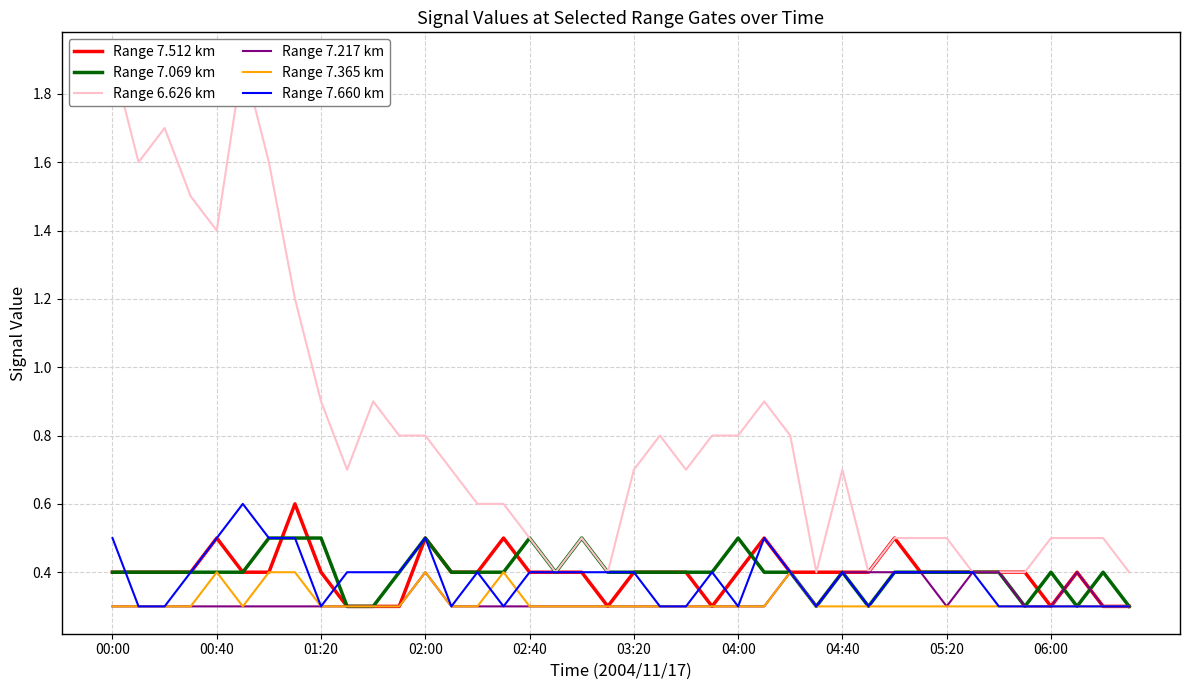

The value of Range 7.660 km at 06:00 is 0.3. True or false?

True